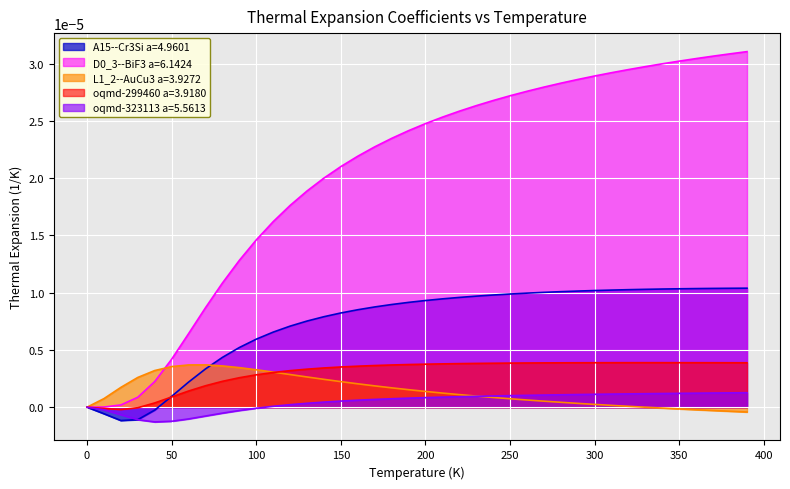

How many lines are shown in the chart?

5